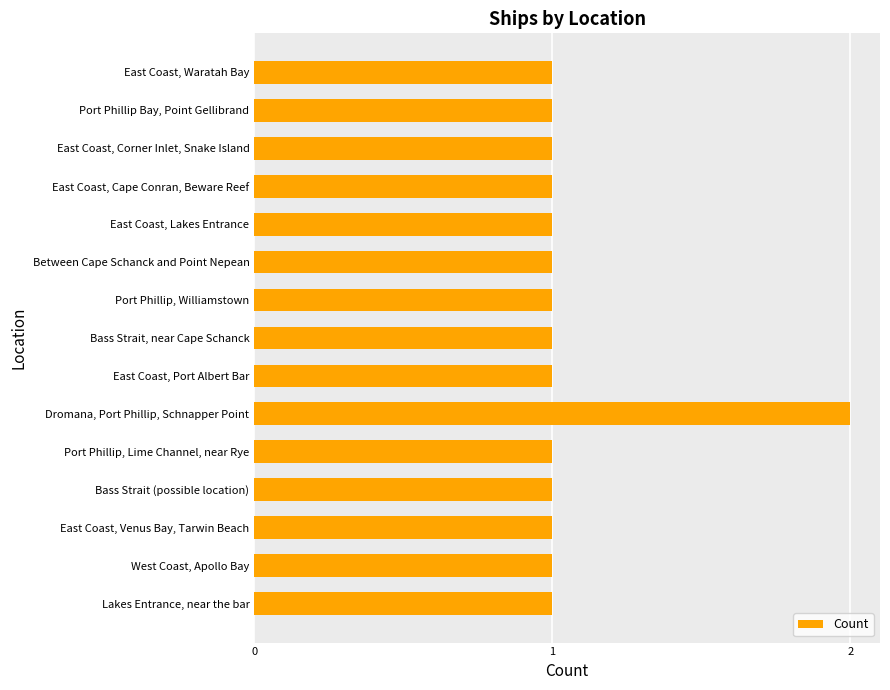

What is the minimum value shown in the chart?

1